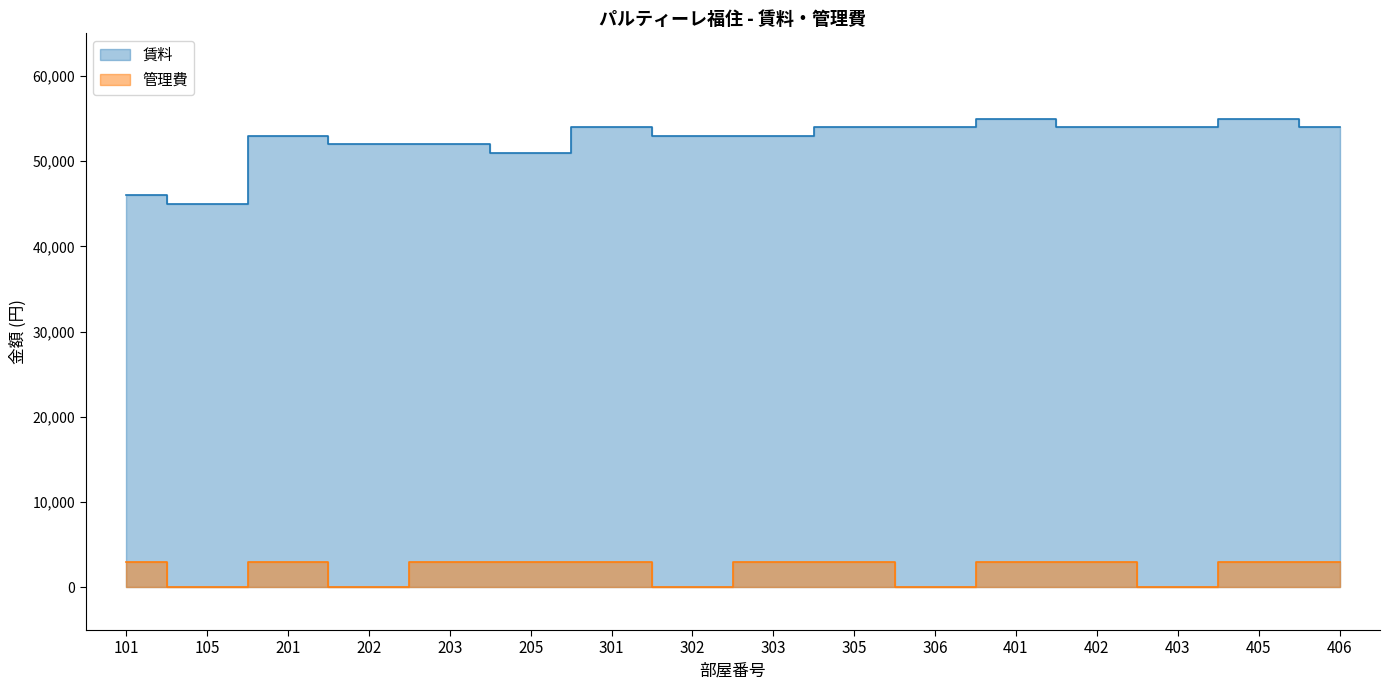

At which category is the sum across all series the highest?

401